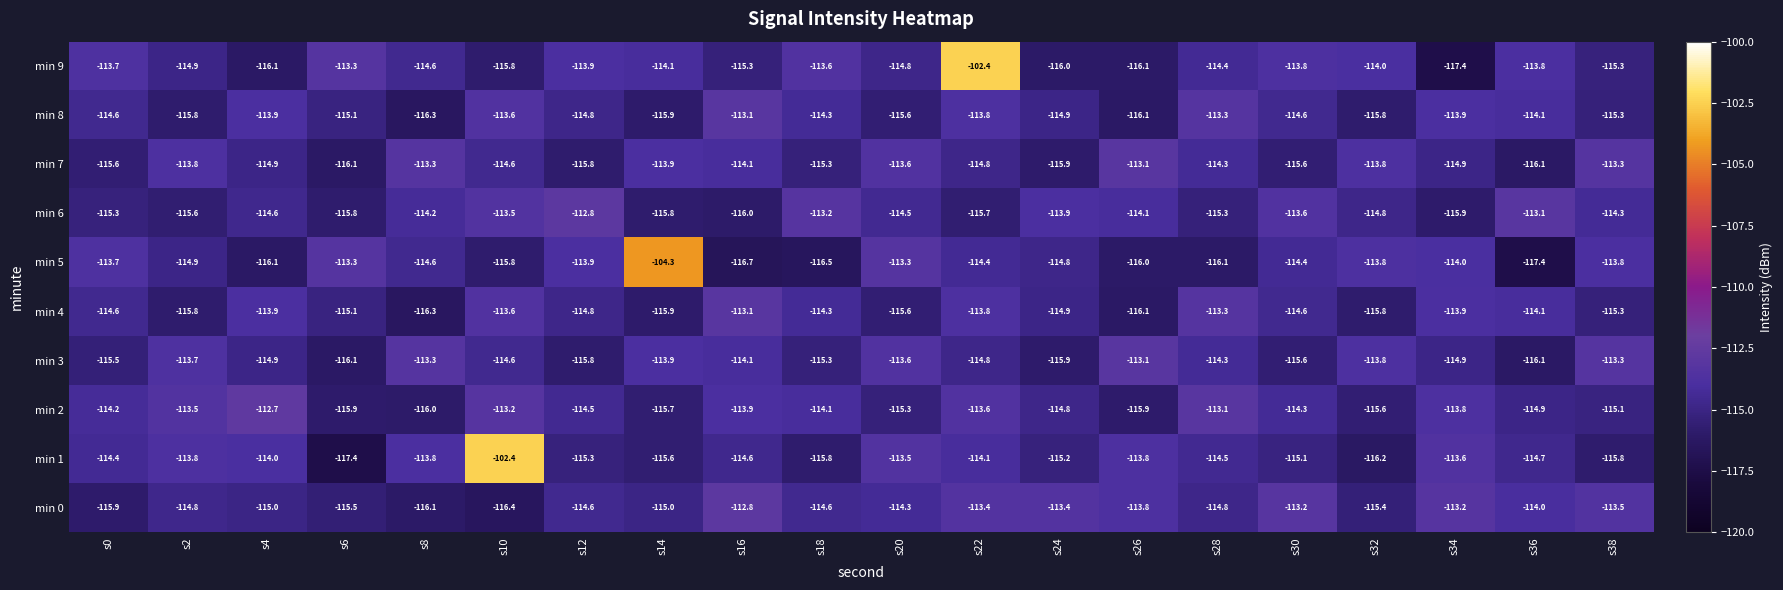

Count the number of data series in this chart.

10